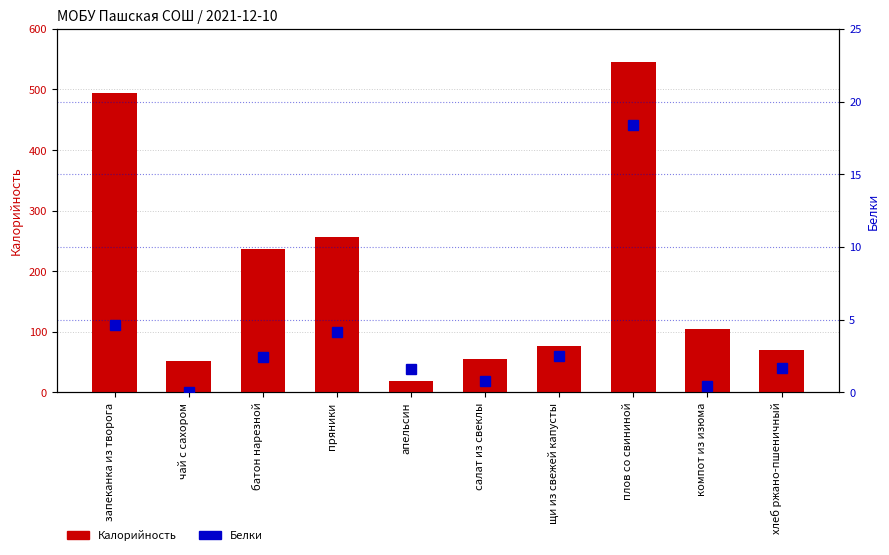

Reading right to left, extract all data points from this chart.

Калорийность: 69.6	104.0	544.5	77.0	55.7	18.0	256.0	236.0	52.0	494.0
Белки: 1.7	0.5	18.4	2.5	0.8	1.6	4.1	2.4	0.0	4.6